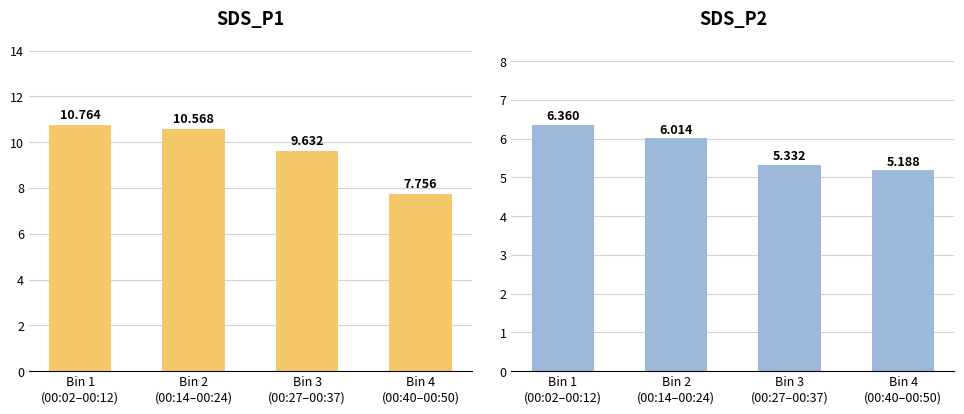

What is the total value across all series at Bin 3
(00:27–00:37)?

15.0